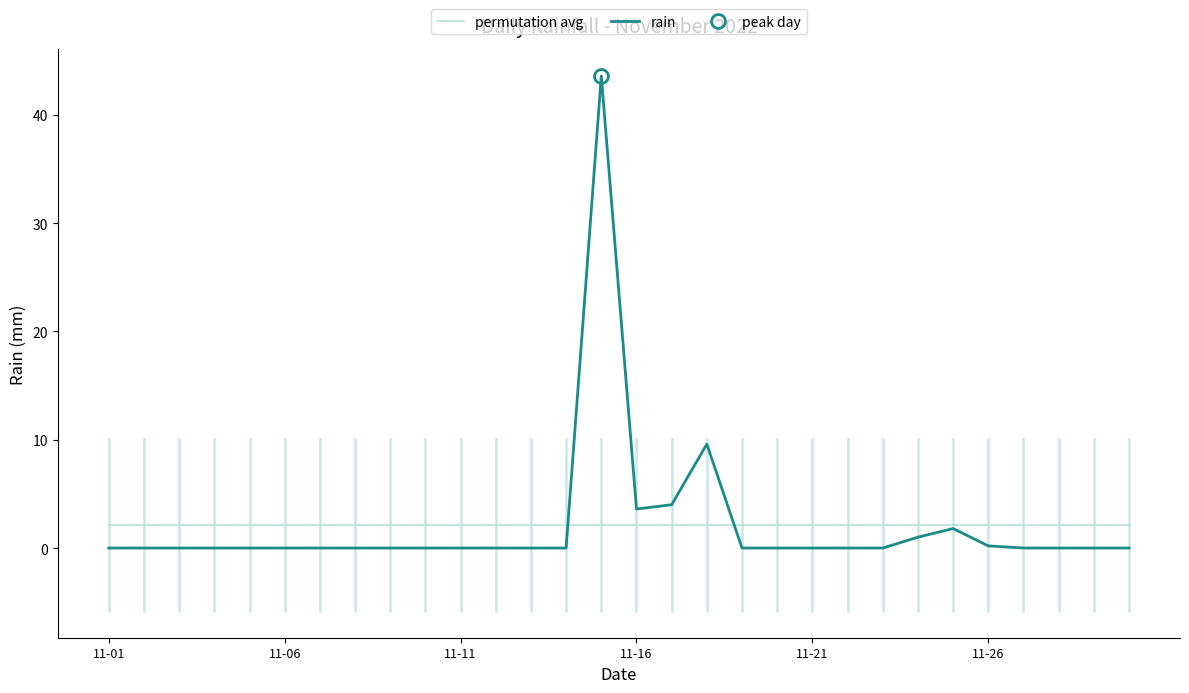

What is the maximum value for rain?

43.6